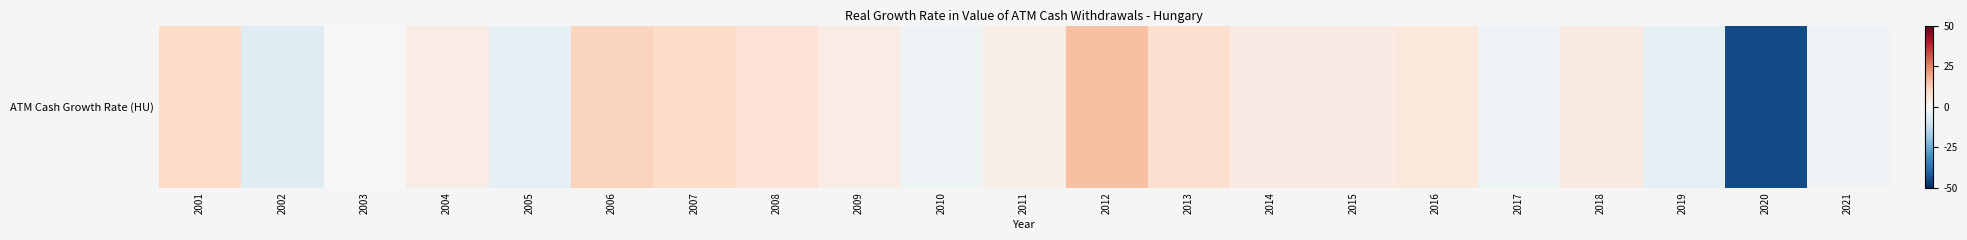

Is it true that the value at 2012 is 15.2?

True